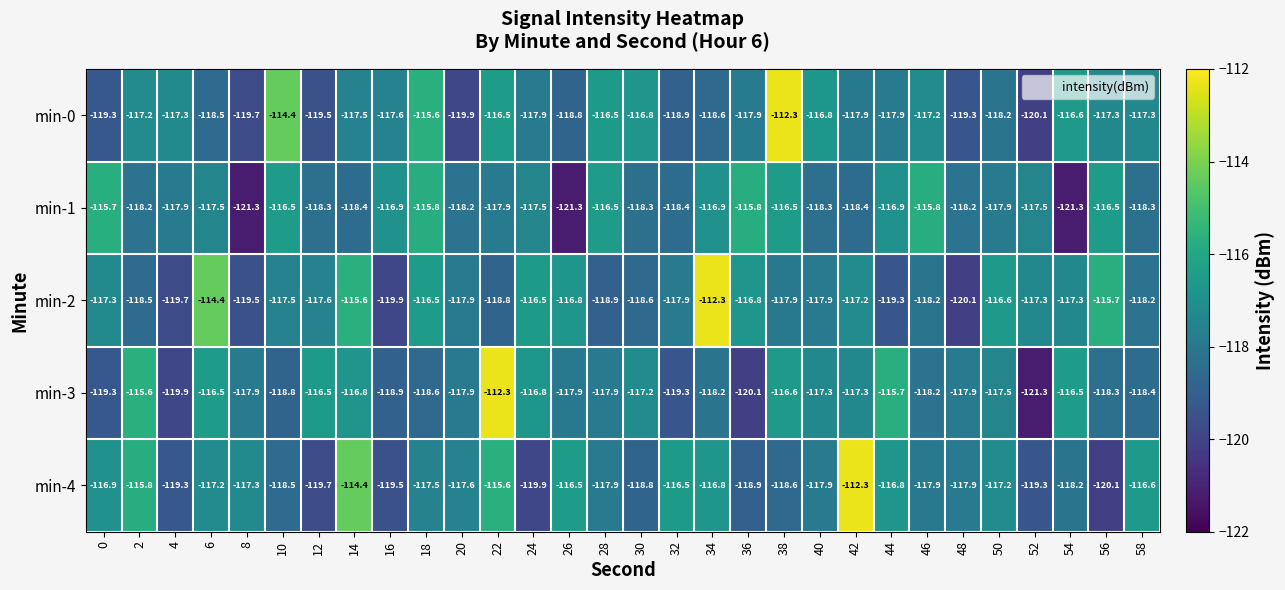

How many values in the min-0 series exceed -117?

8